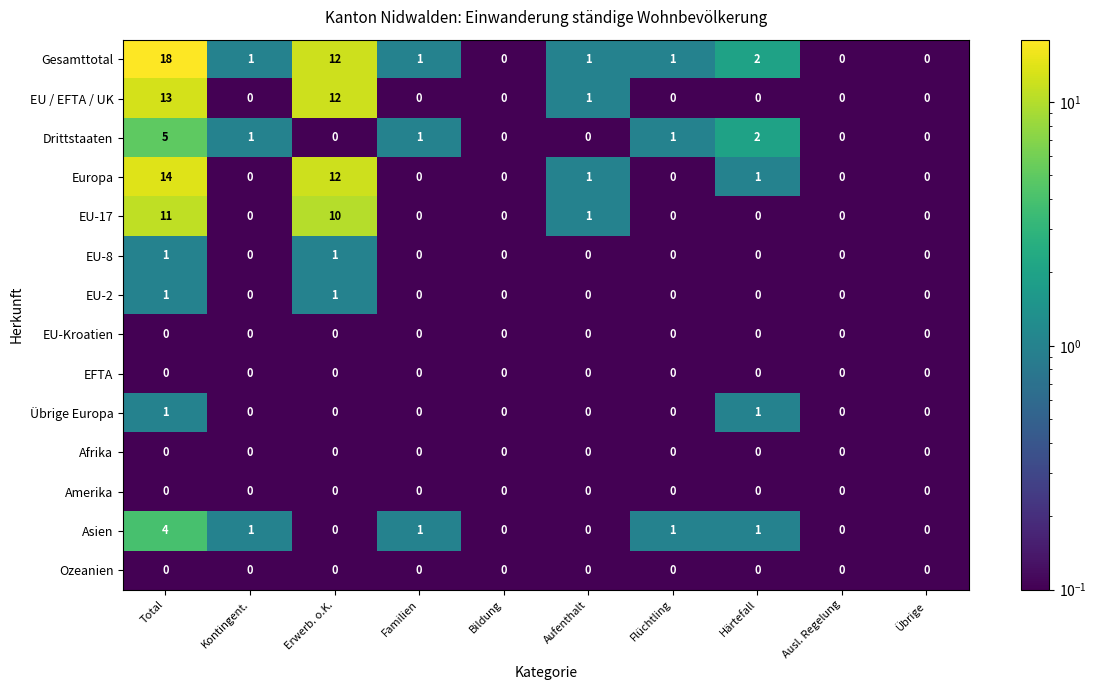

What is the difference between the highest and lowest values at Total?

18